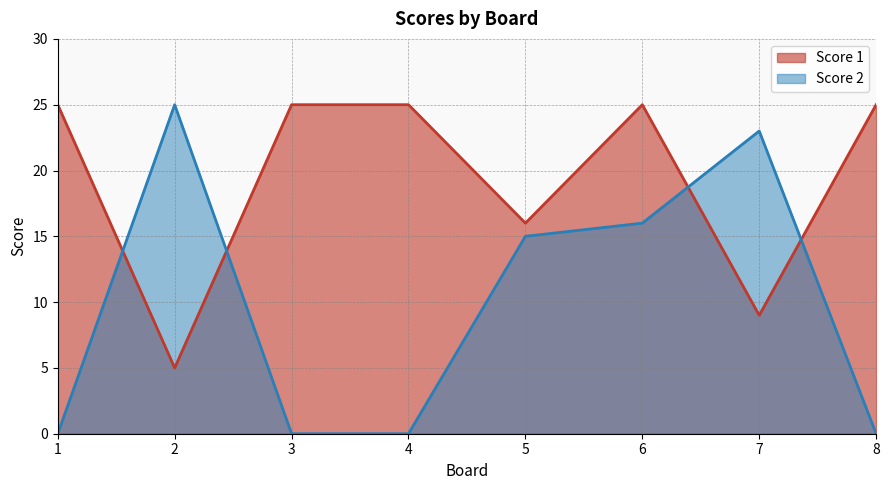

True or false: Score 2 and Score 1 intersect in this chart.

True